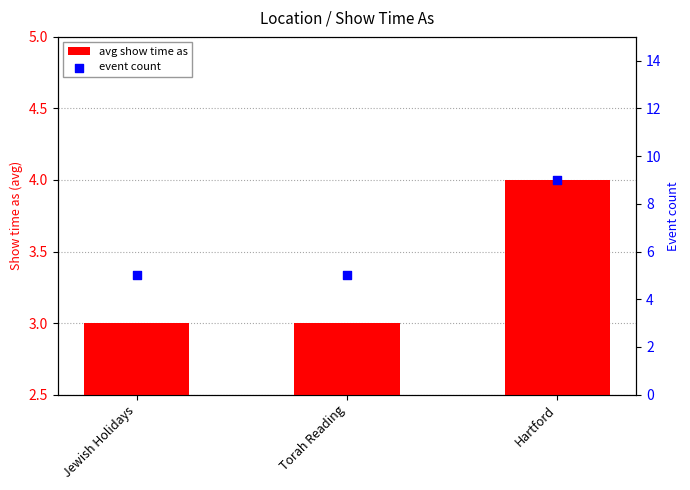

Which series contains the lowest Y value?

avg show time as